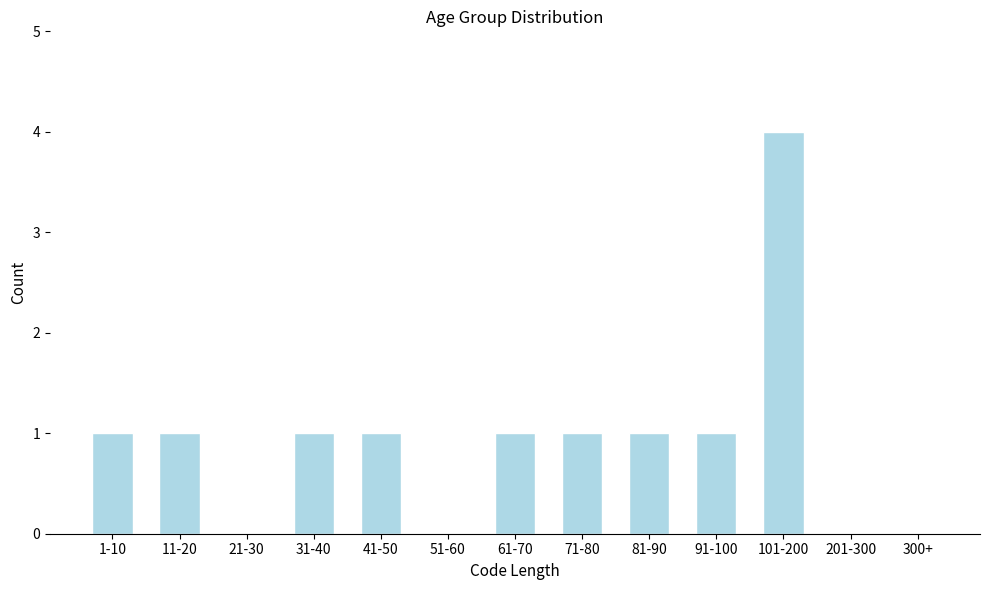

What is the change in value from 51-60 to 71-80?

+1